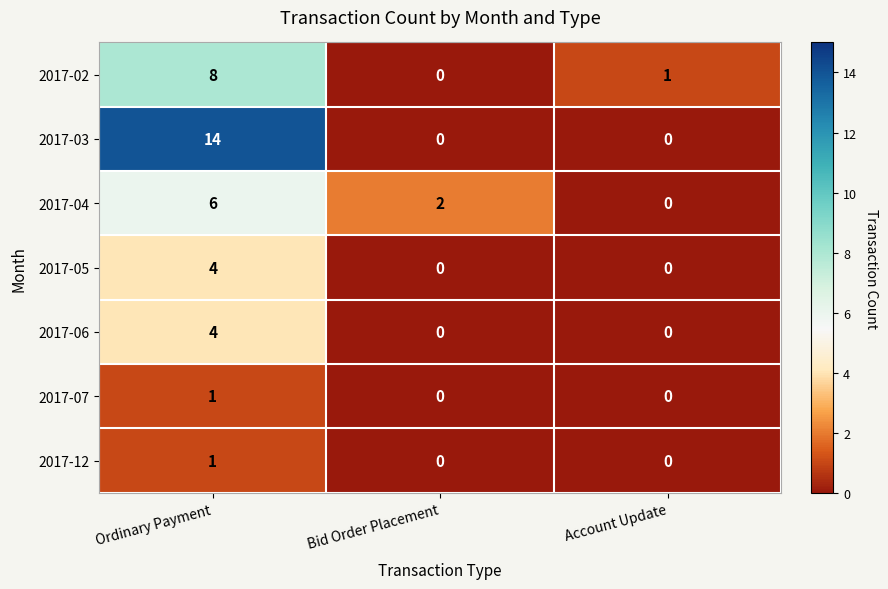

Which series has the largest range (max minus min)?

2017-03